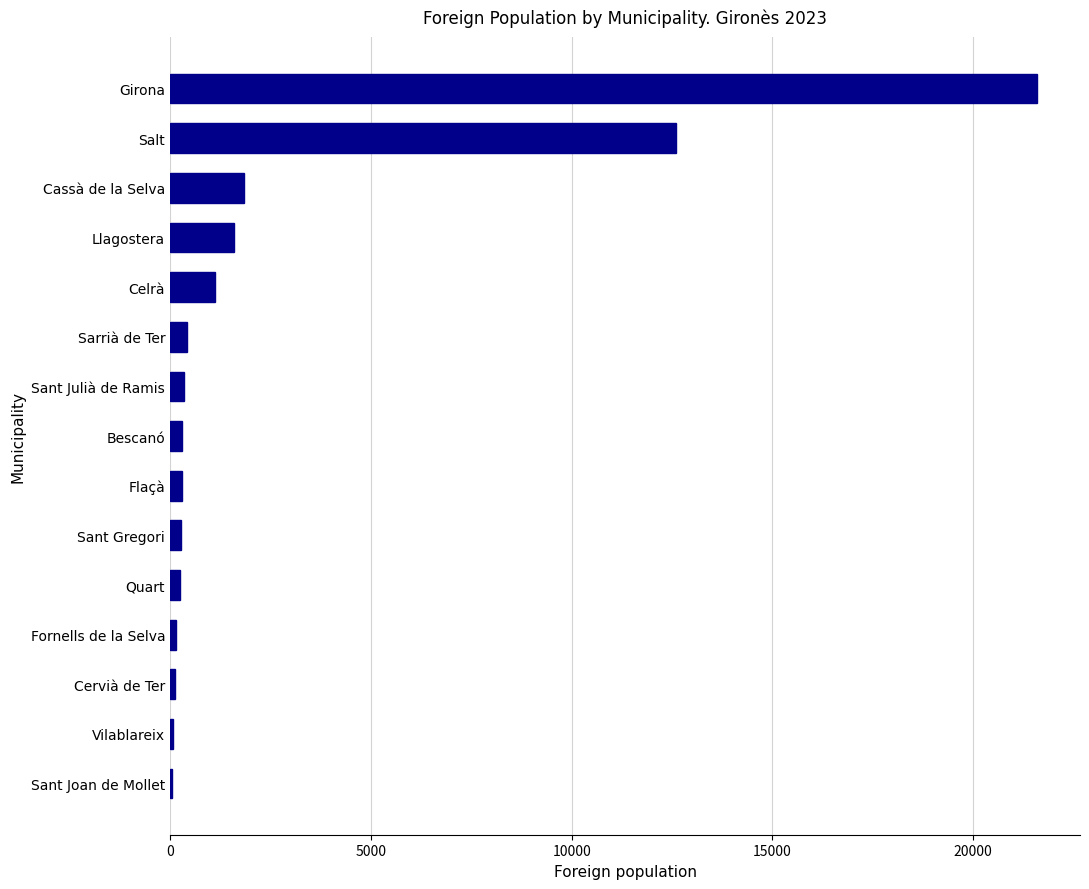

Where is the data nearest to the value 10818?

Salt